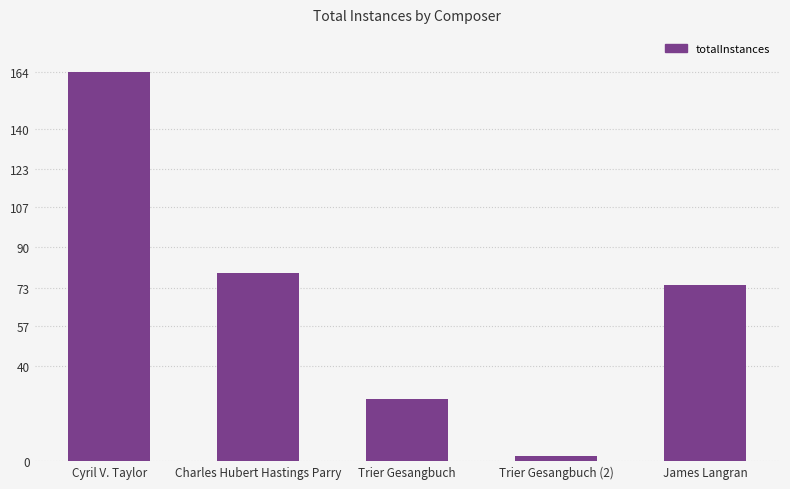

Reading left to right, transcribe all the data shown in this chart.

164	79	26	2	74